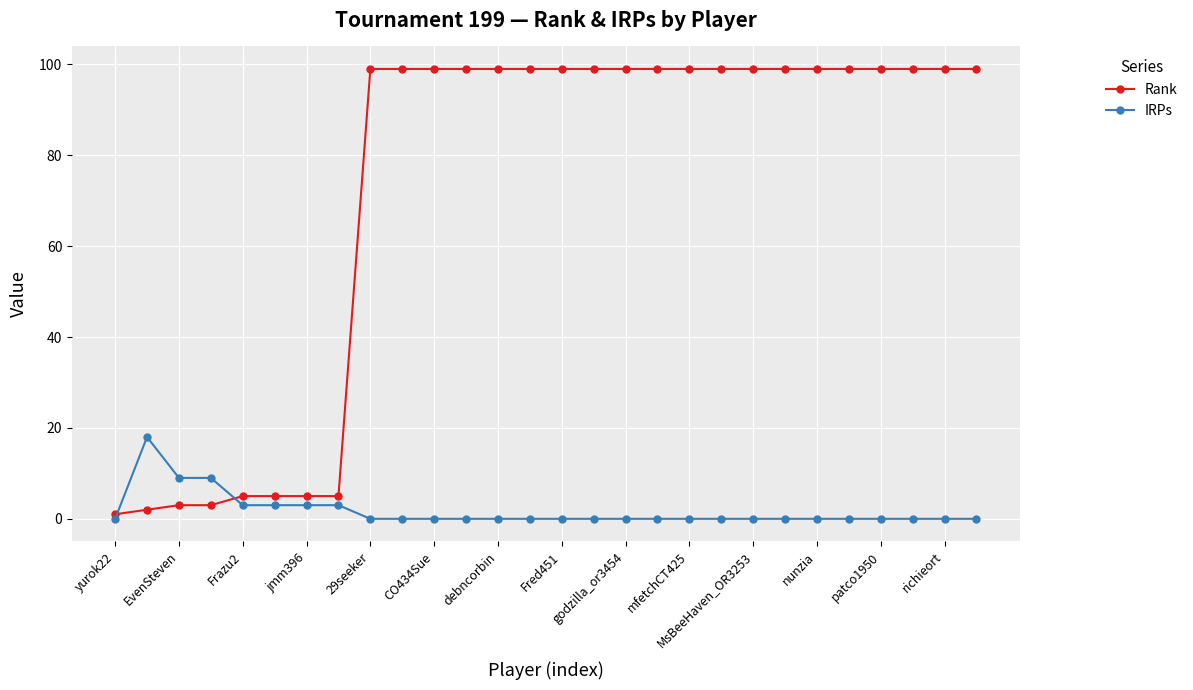

Count the number of data series in this chart.

2